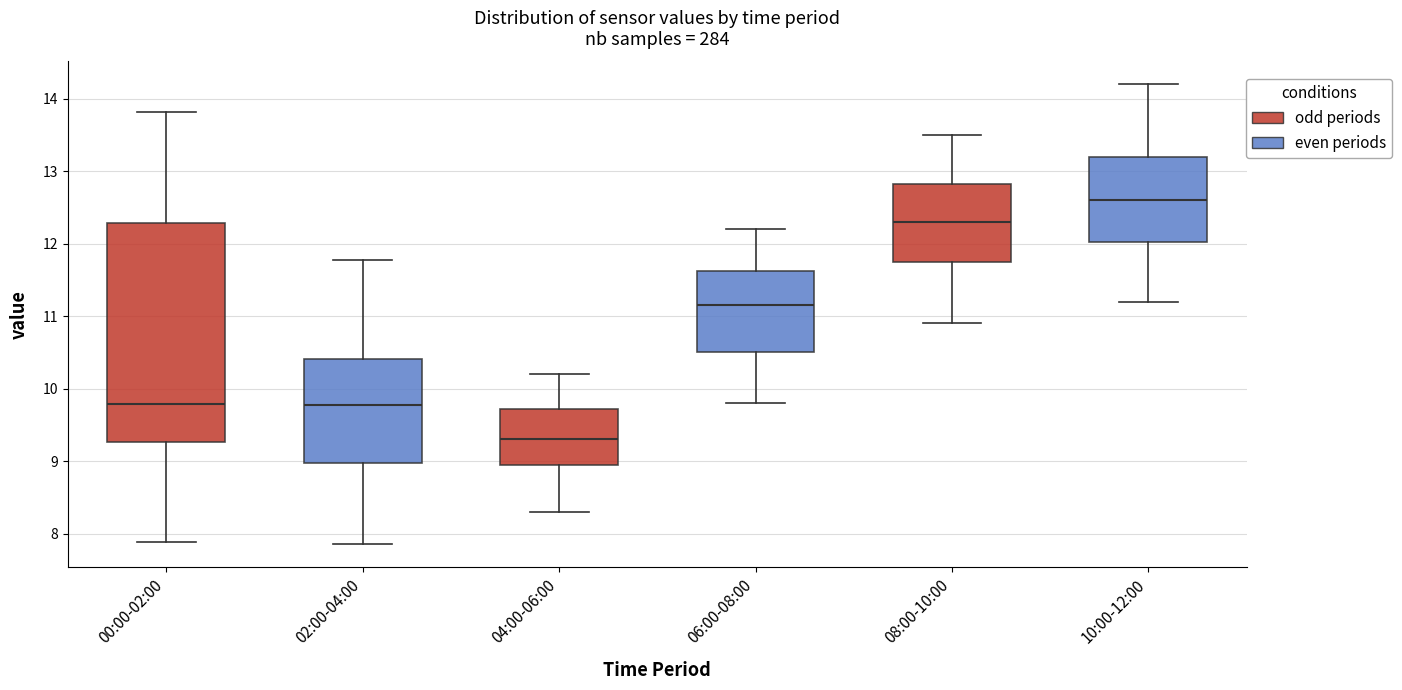

Reading left to right, transcribe this box plot: for each box, give where its median line is, the range the box spans, and where its two whiskers end, as read against the y-axis. The values are not printed on the chart, so give them approximately, as read against the axis.

00:00-02:00: median 9.8, box 9.3 to 12.3, whiskers 7.9 to 13.8
02:00-04:00: median 9.8, box 9.0 to 10.4, whiskers 7.9 to 11.8
04:00-06:00: median 9.3, box 9.0 to 9.7, whiskers 8.3 to 10.2
06:00-08:00: median 11.2, box 10.5 to 11.6, whiskers 9.8 to 12.2
08:00-10:00: median 12.3, box 11.8 to 12.8, whiskers 10.9 to 13.5
10:00-12:00: median 12.6, box 12.0 to 13.2, whiskers 11.2 to 14.2